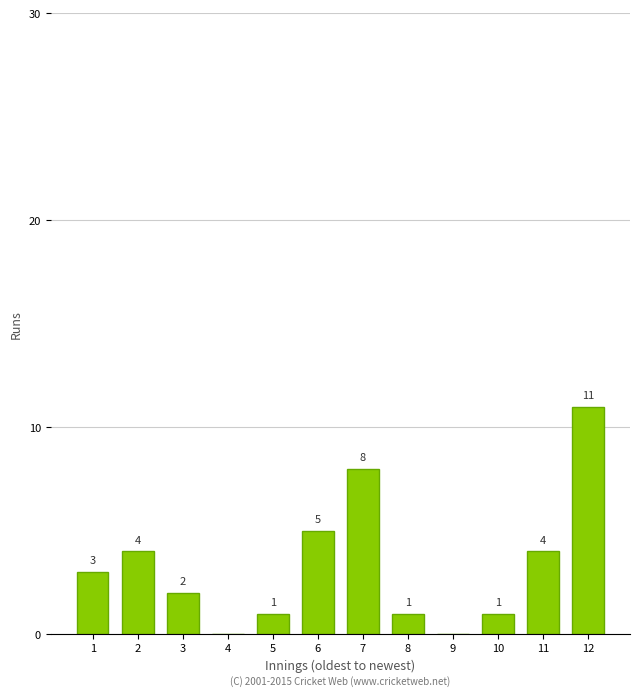

Reading left to right, transcribe all the data shown in this chart.

1=3	2=4	3=2	4=0	5=1	6=5	7=8	8=1	9=0	10=1	11=4	12=11